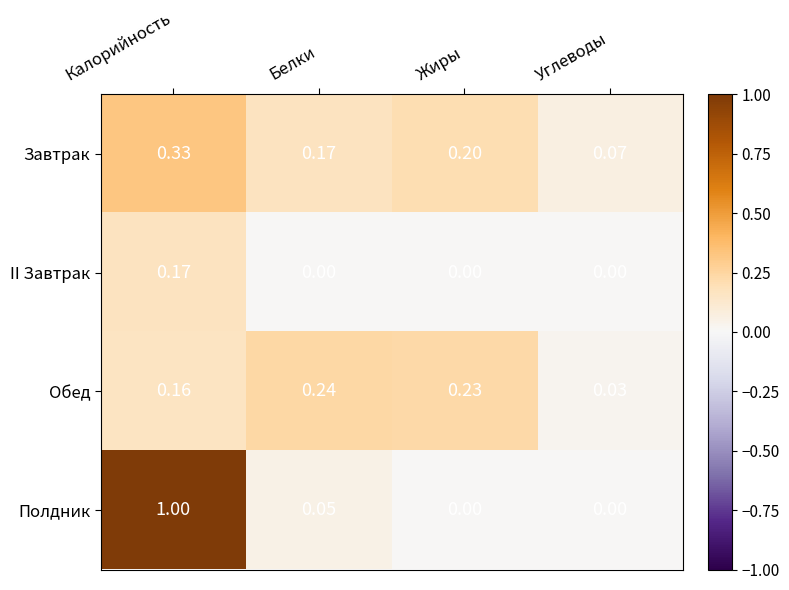

Which category has the highest value across all series?

Калорийность